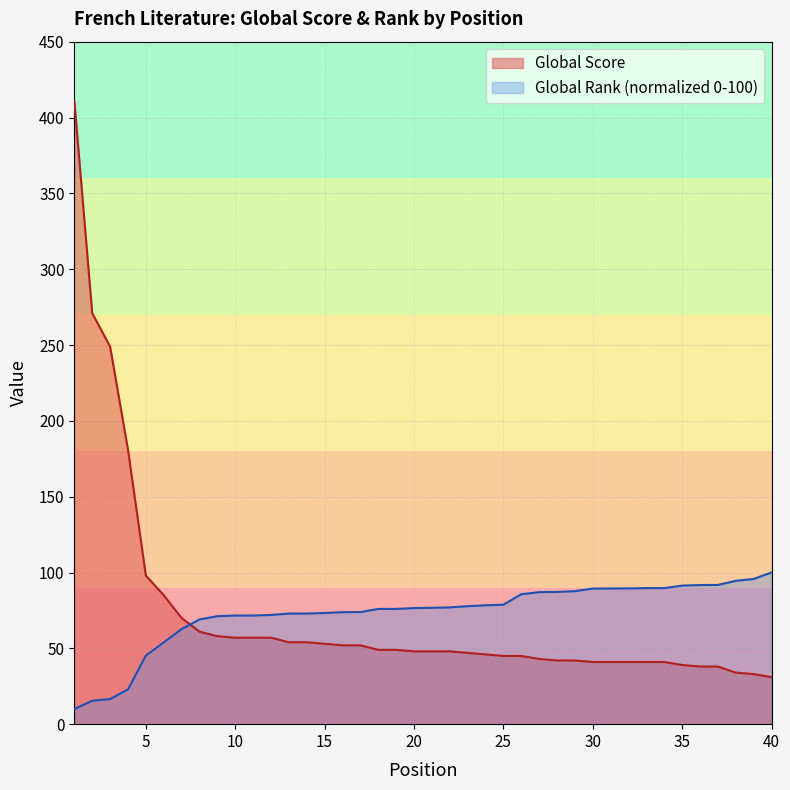

How many categories are shown in the chart?

40